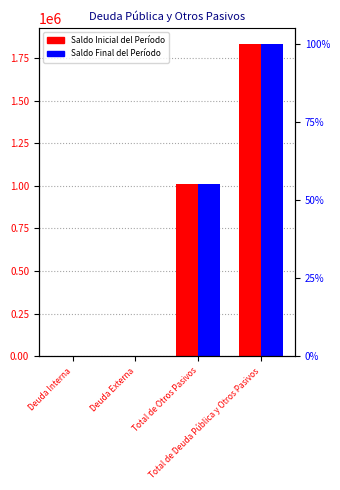

Are the bars grouped side by side (vs. stacked)?

Yes